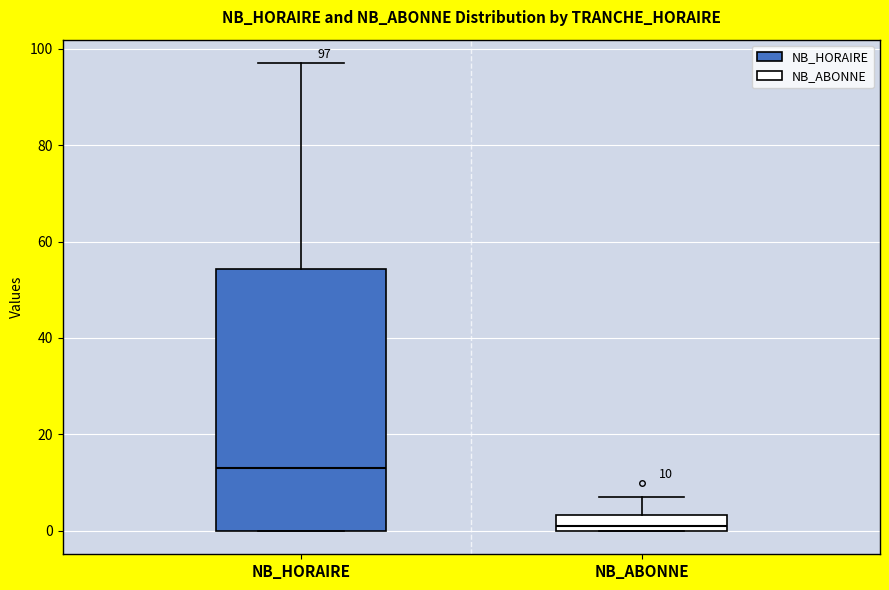

Which box's median line is the highest?

NB_HORAIRE